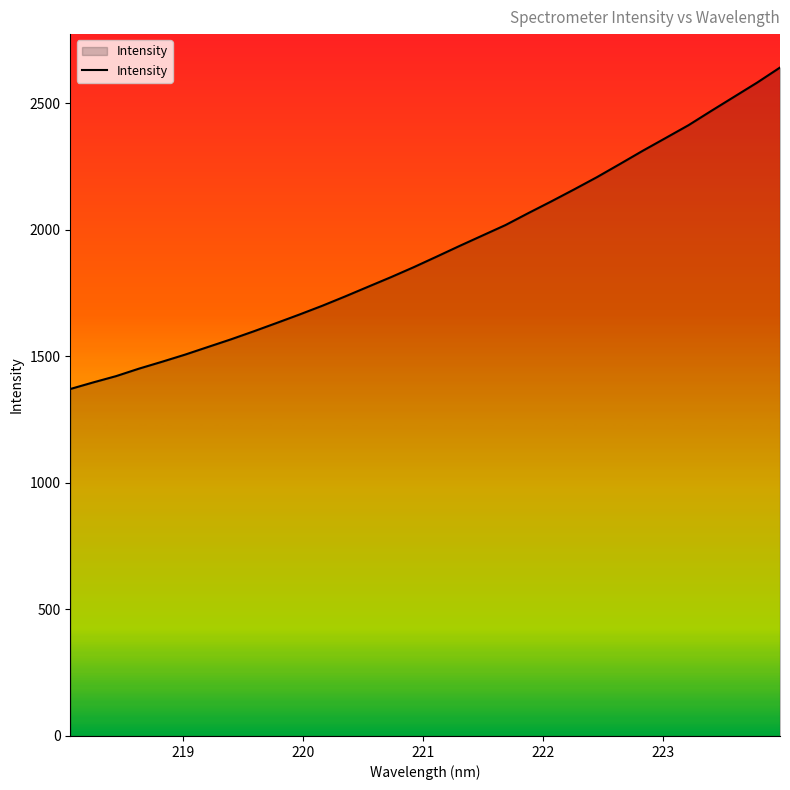

Reading left to right, extract all data points from this chart.

1370.7	1396.7	1421.6	1451.2	1478.3	1506.3	1536.5	1566.6	1598.4	1631.4	1664.9	1699.6	1736.6	1774.7	1812.7	1852.3	1894.0	1936.2	1977.3	2018.4	2065.7	2111.8	2159.2	2207.8	2259.5	2311.9	2362.3	2413.0	2469.7	2525.4	2581.2	2640.7